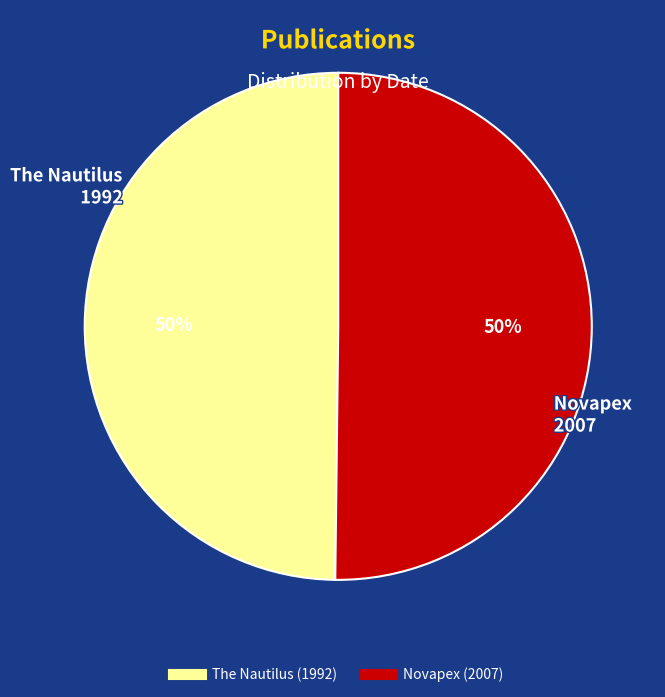

To the nearest percent, what is the average slice percentage?

50%